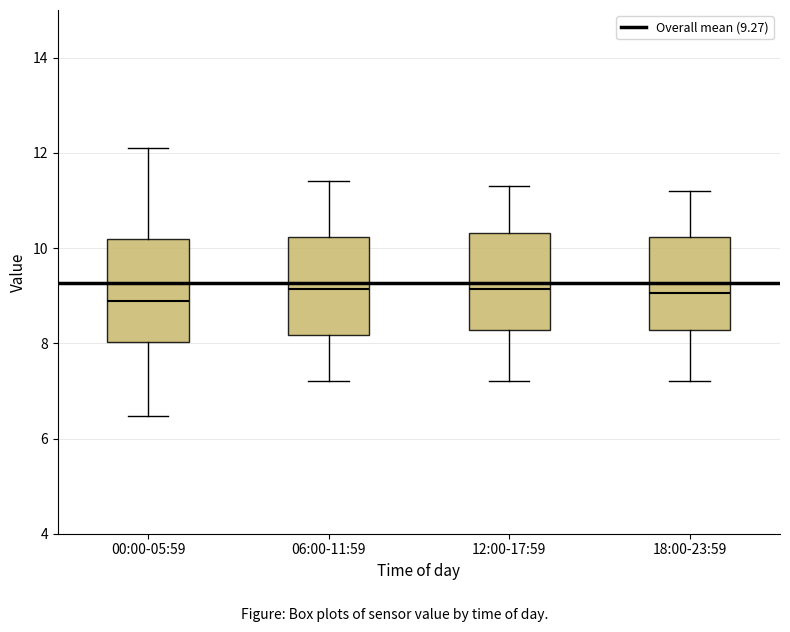

Where does the lower whisker of the box for 18:00-23:59 end on the y-axis? The values are not printed on the chart, so give them approximately, as read against the axis.

7.2